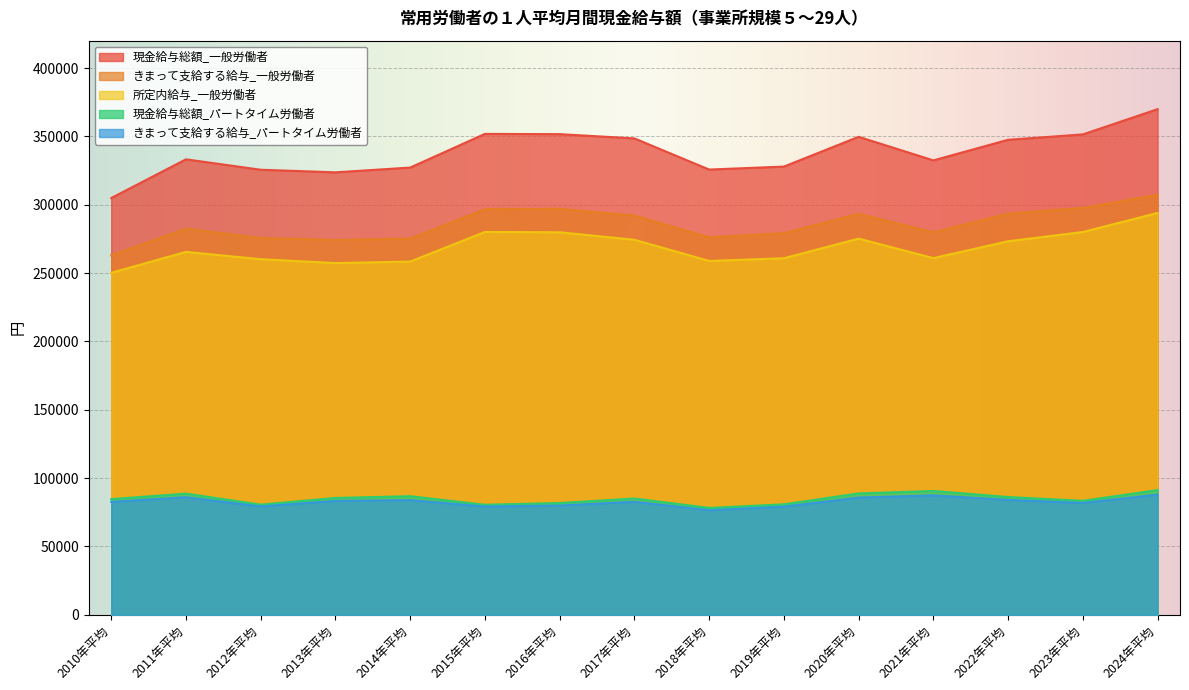

What is the label of the 10th point from the left?

2019年平均